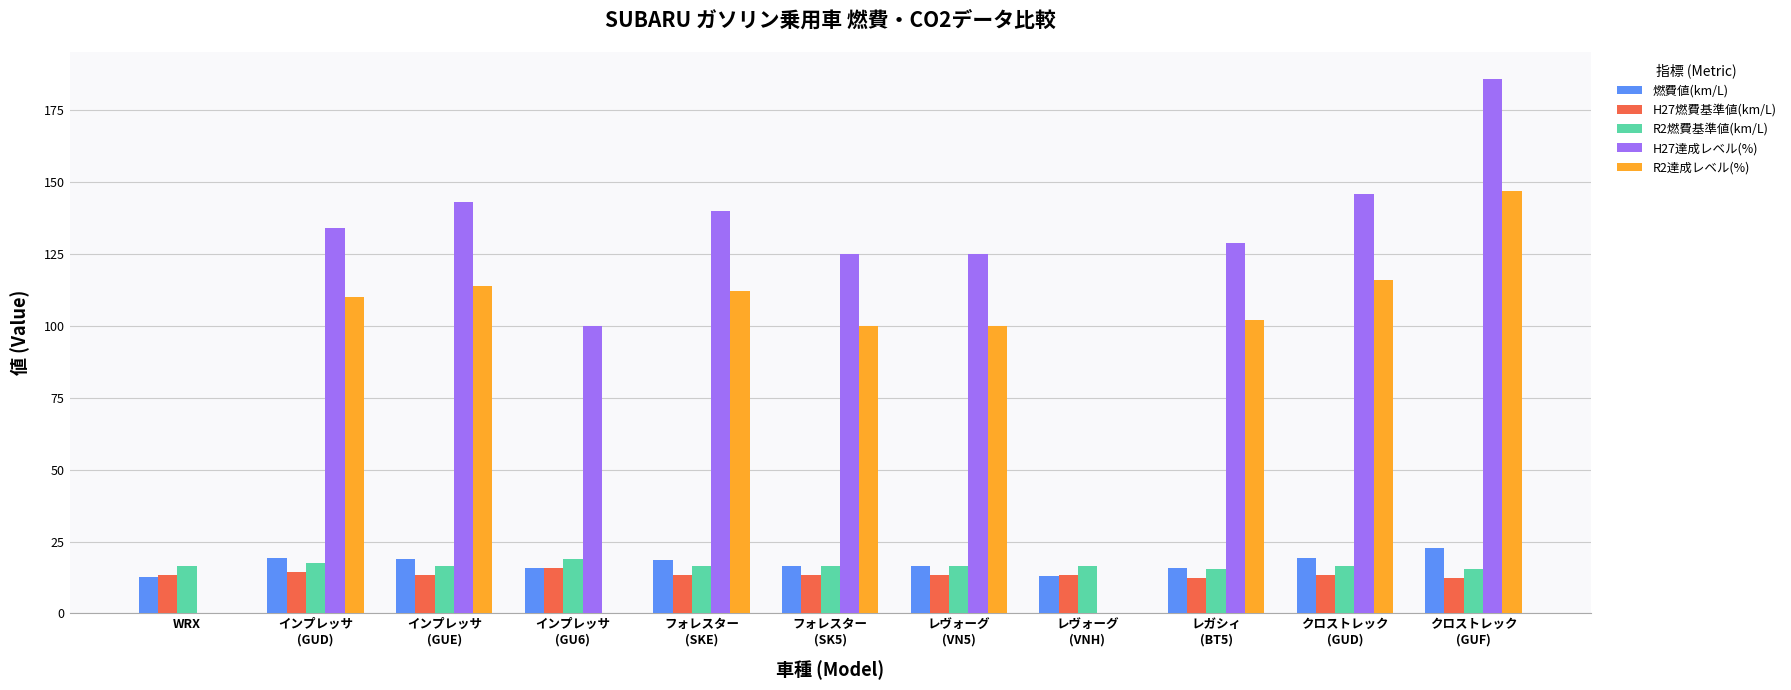

Where does the H27達成レベル(%) series first go above 129?

インプレッサ
(GUD)